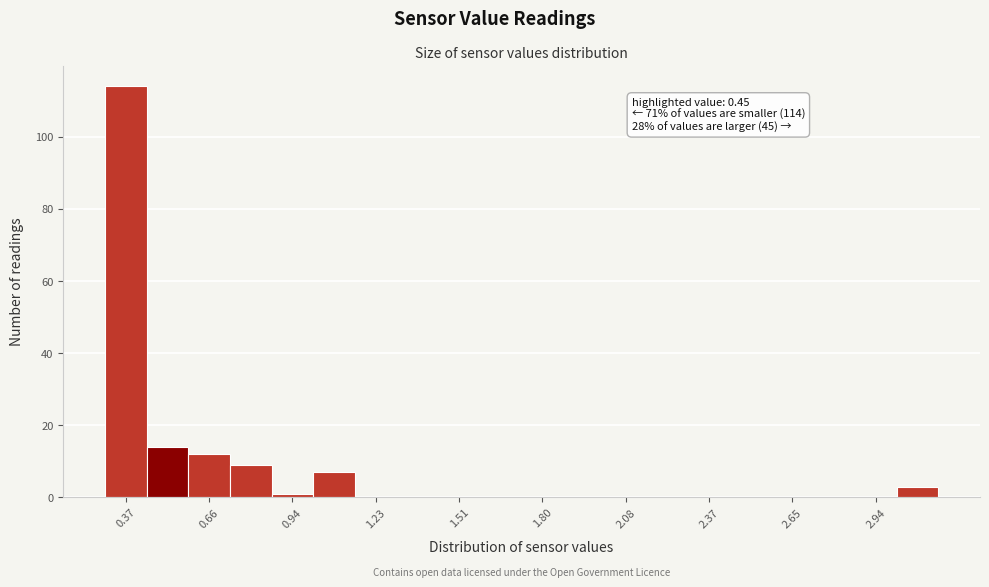

Around what value on the x-axis is the tallest bar? Give the approximate position of its centre, as read against the axis.

0.35